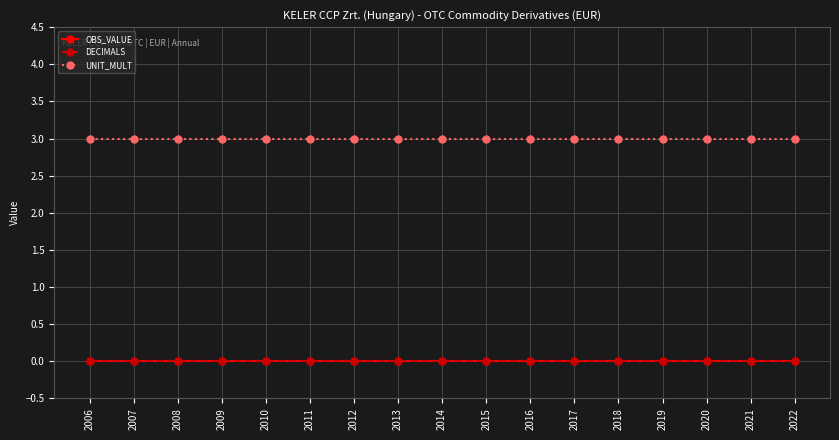

What is the difference between the highest and lowest values at 2014?

3